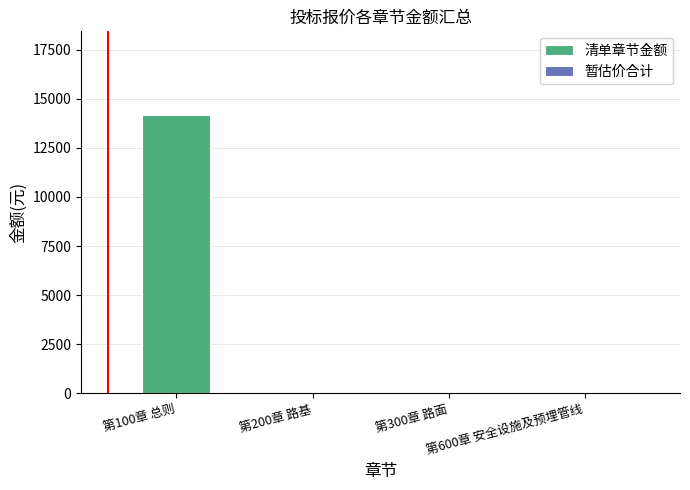

What is the maximum value shown in the chart?

14175